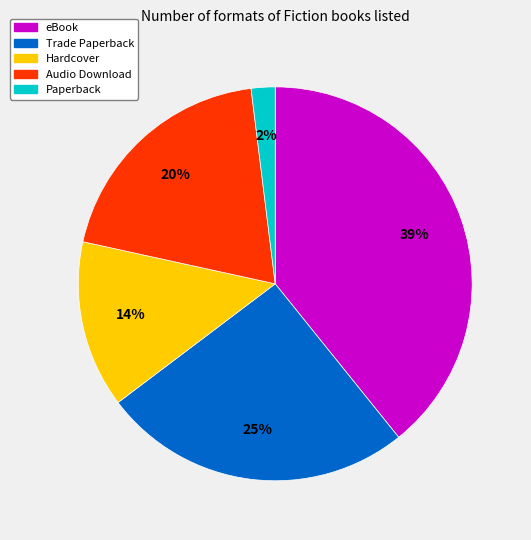

Is there a majority slice in this chart?

No